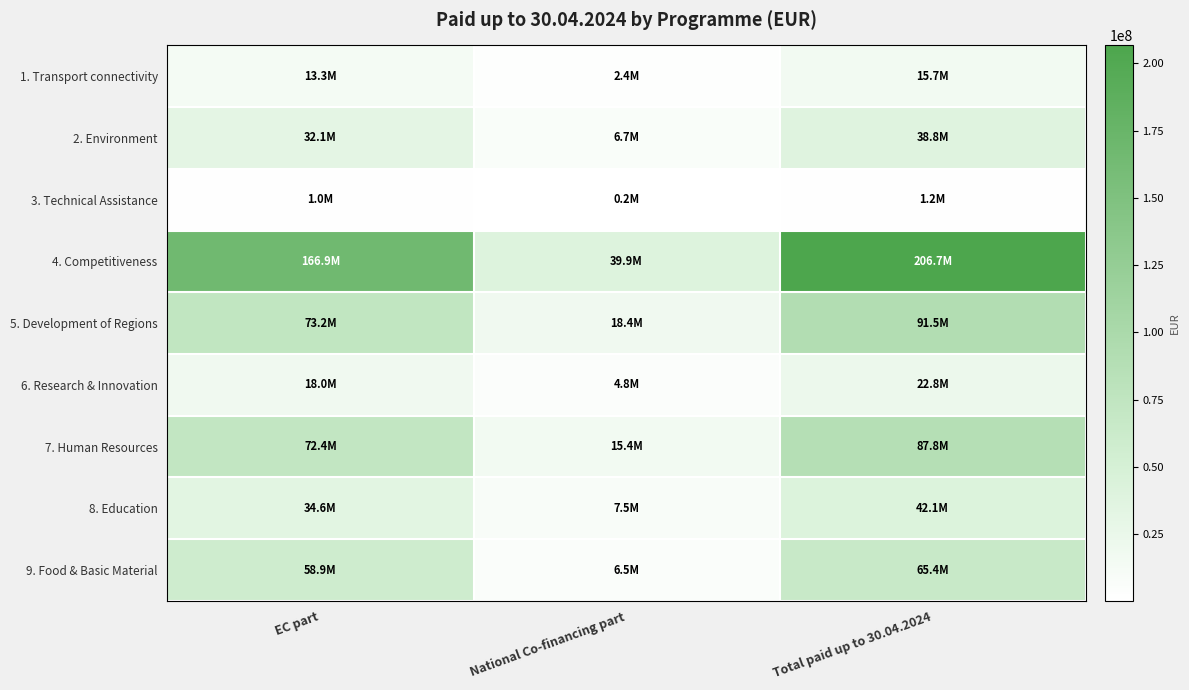

At which category does the chart reach its minimum across all series?

National Co-financing part